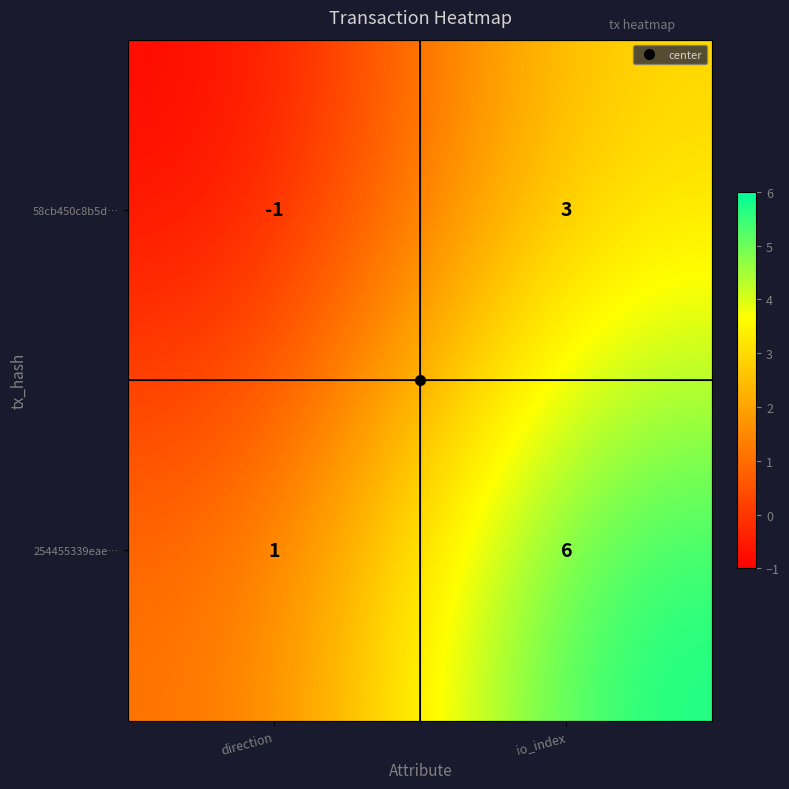

At which category is the sum across all series the highest?

io_index